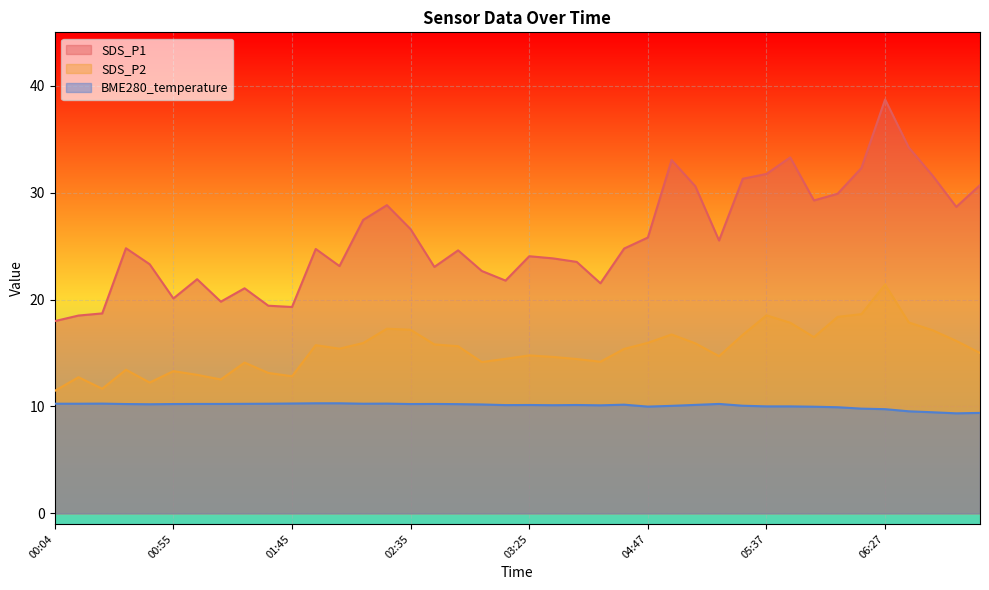

List the series in order of their overall mean, lowest first.

BME280_temperature, SDS_P2, SDS_P1